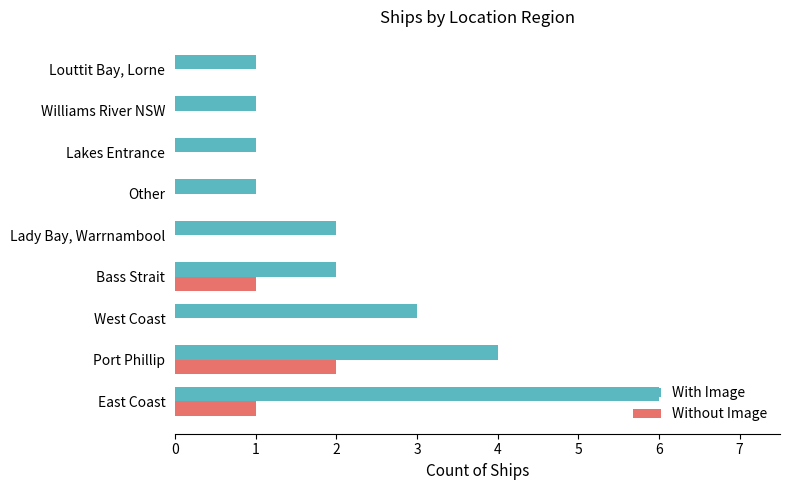

Count the number of categories in the chart.

9